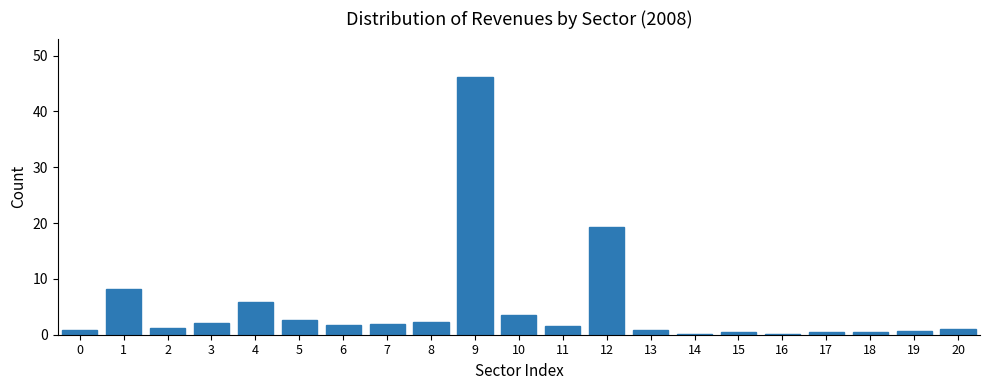

Where is the data nearest to the value 23?

12